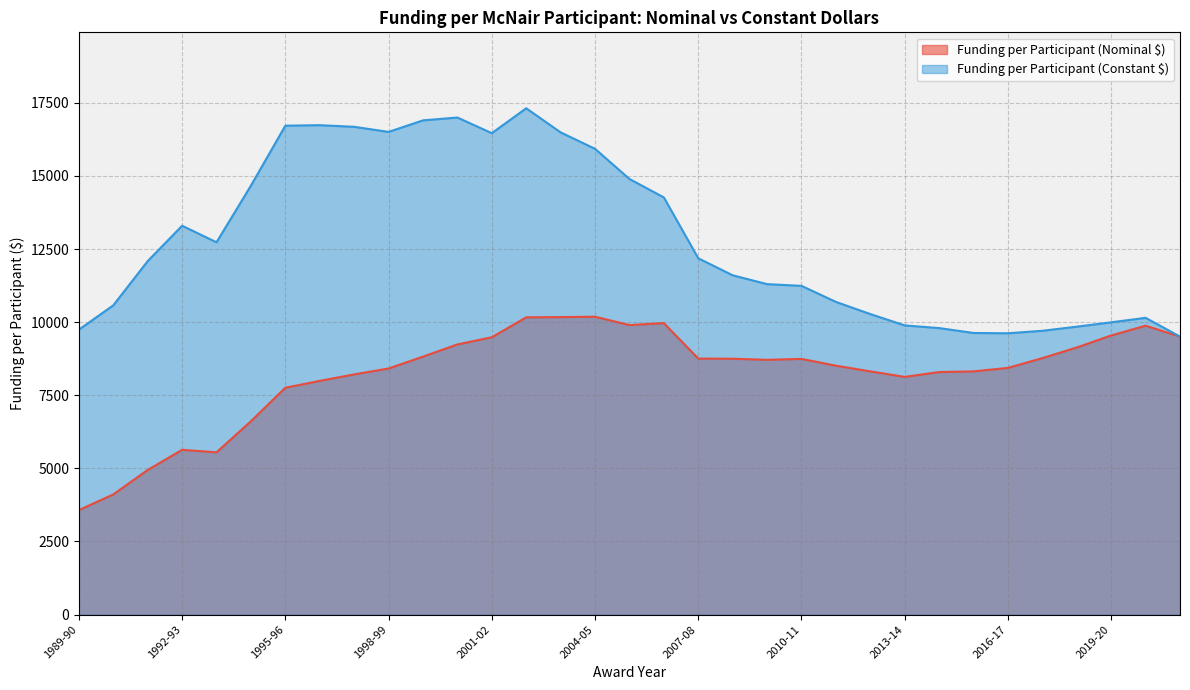

Rank the categories by Funding per Participant (Nominal $) value from highest to lowest.

2004-05, 2003-04, 2002-03, 2006-07, 2005-06, 2020-21, 2019-20, 2021-22, 2001-02, 2000-01, 2018-19, 1999-00, 2017-18, 2007-08, 2008-09, 2010-11, 2009-10, 2011-12, 2016-17, 1998-99, 2015-16, 2012-13, 2014-15, 1997-98, 2013-14, 1996-97, 1995-96, 1994-95, 1992-93, 1993-94, 1991-92, 1990-91, 1989-90